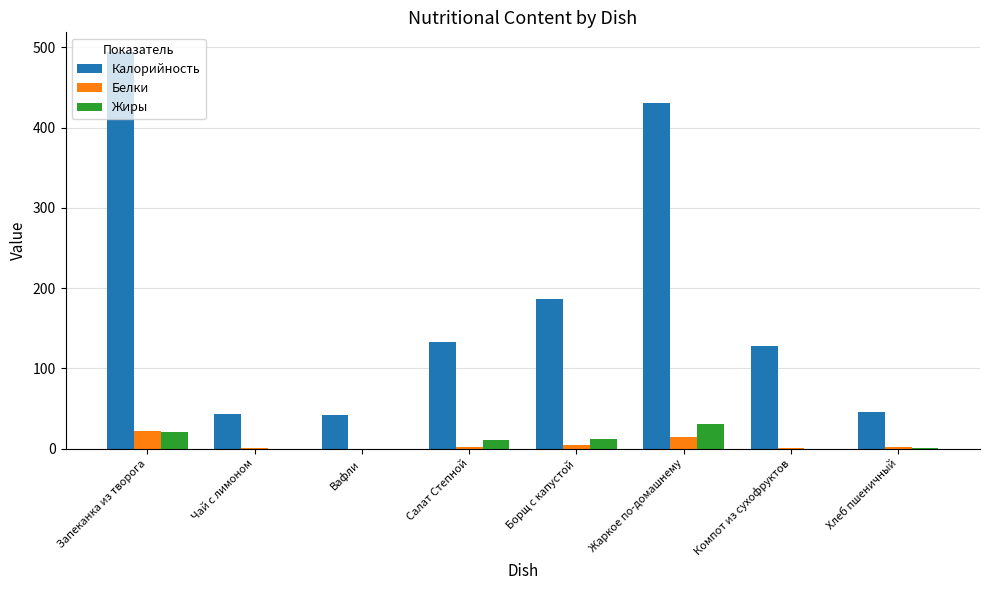

The value of Калорийность at Хлеб пшеничный is 46.2. True or false?

True